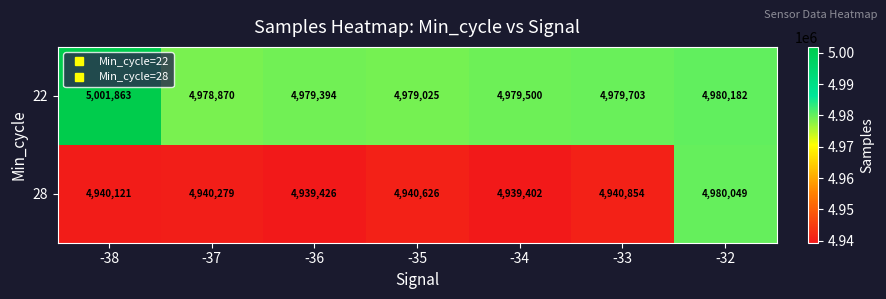

At how many categories does at least one series exceed 4982243?

1